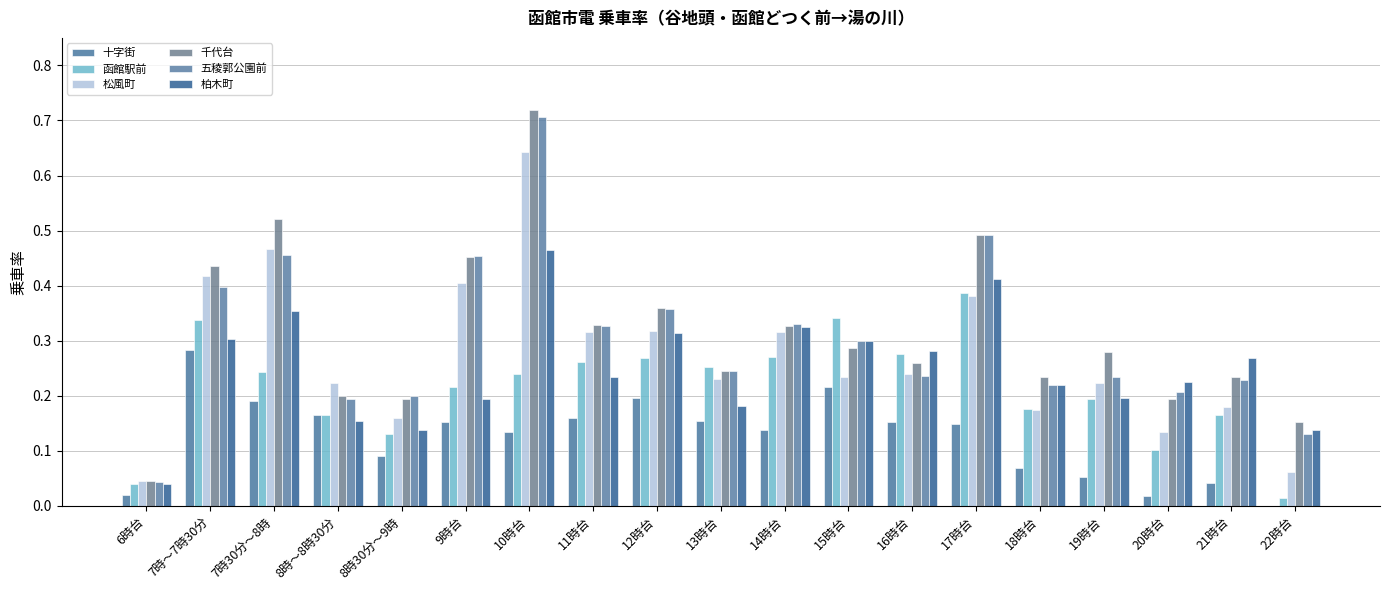

What is the average value of the 柏木町 series?

0.2